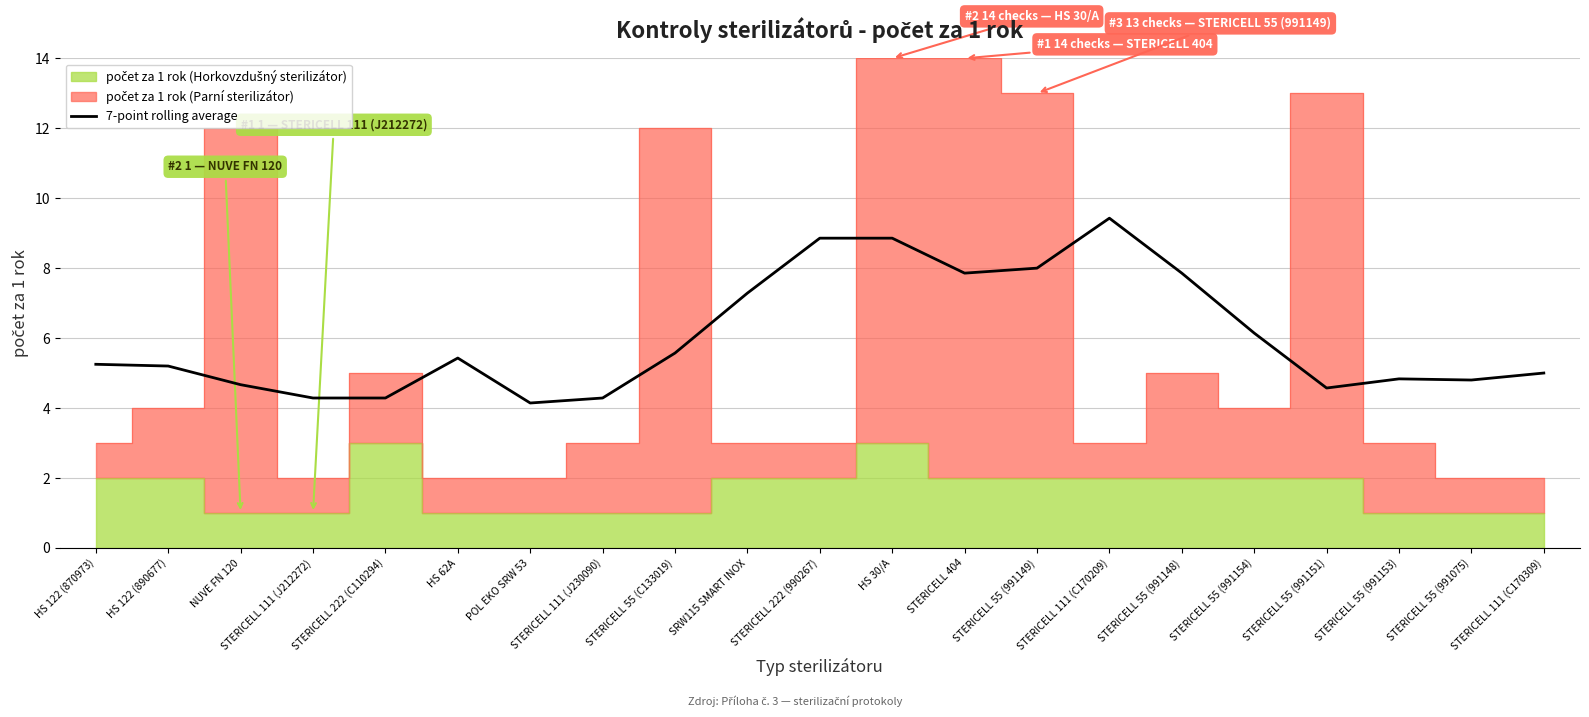

What is the difference between the values at STERICELL 55 (C133019) and STERICELL 55 (991149)?

2.4